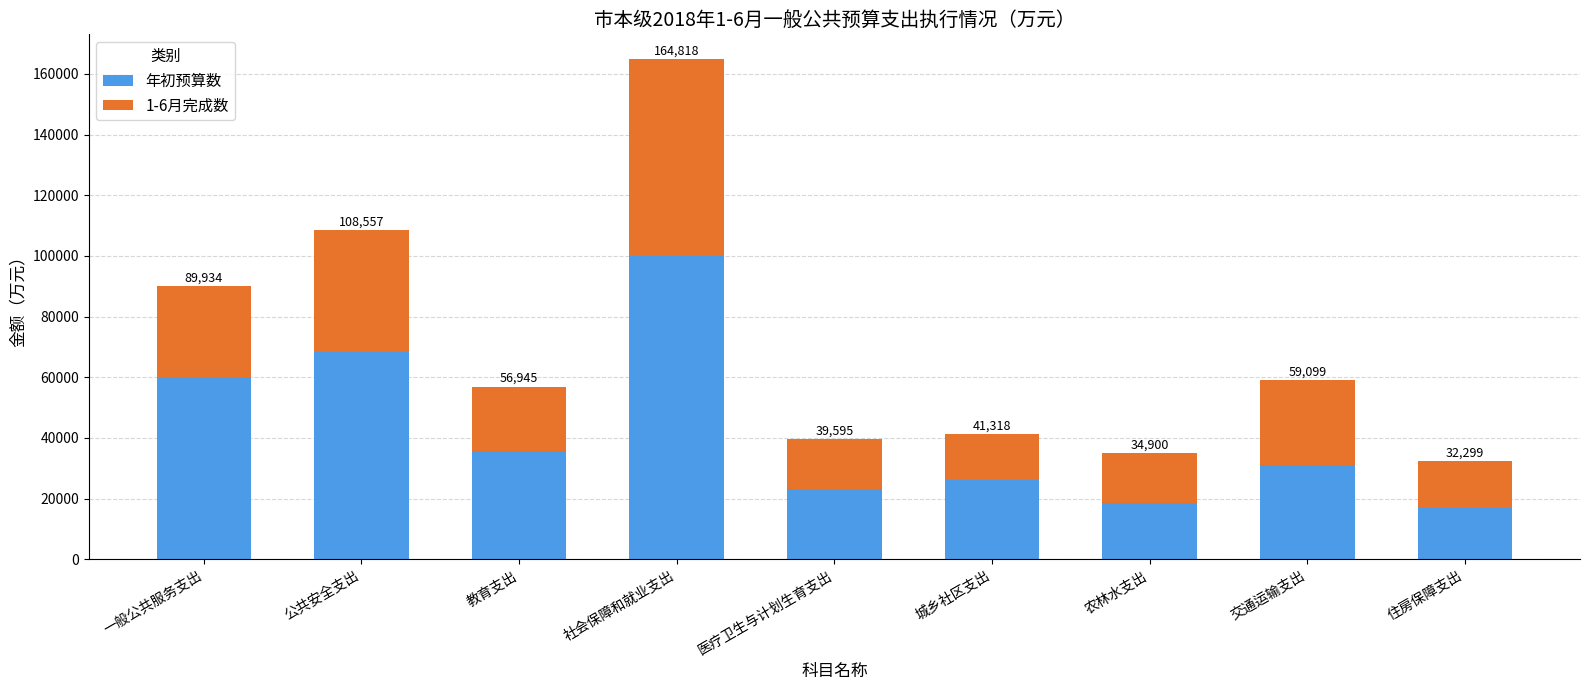

Does the chart contain any negative values?

No